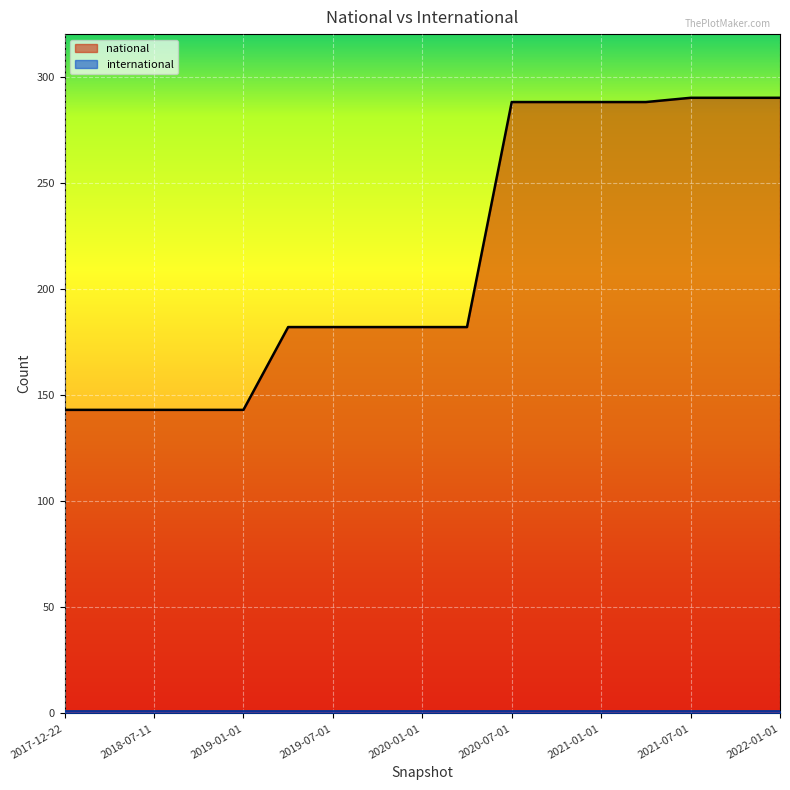

Rank the categories by value from lowest to highest.

2017-12-22, 2018-04-09, 2018-07-11, 2018-09-28, 2019-01-01, 2019-04-06, 2019-07-01, 2019-10-09, 2020-01-01, 2020-04-01, 2020-07-01, 2020-10-01, 2021-01-01, 2021-04-01, 2021-07-01, 2021-10-01, 2022-01-01